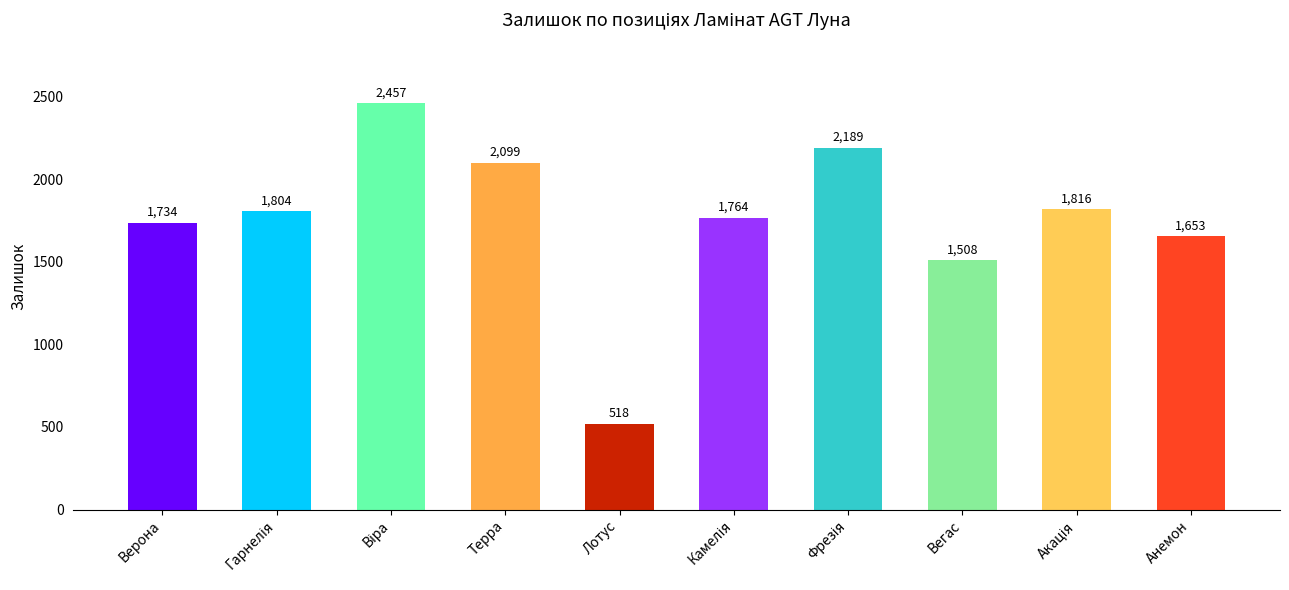

Which has a higher value, Верона or Терра?

Терра